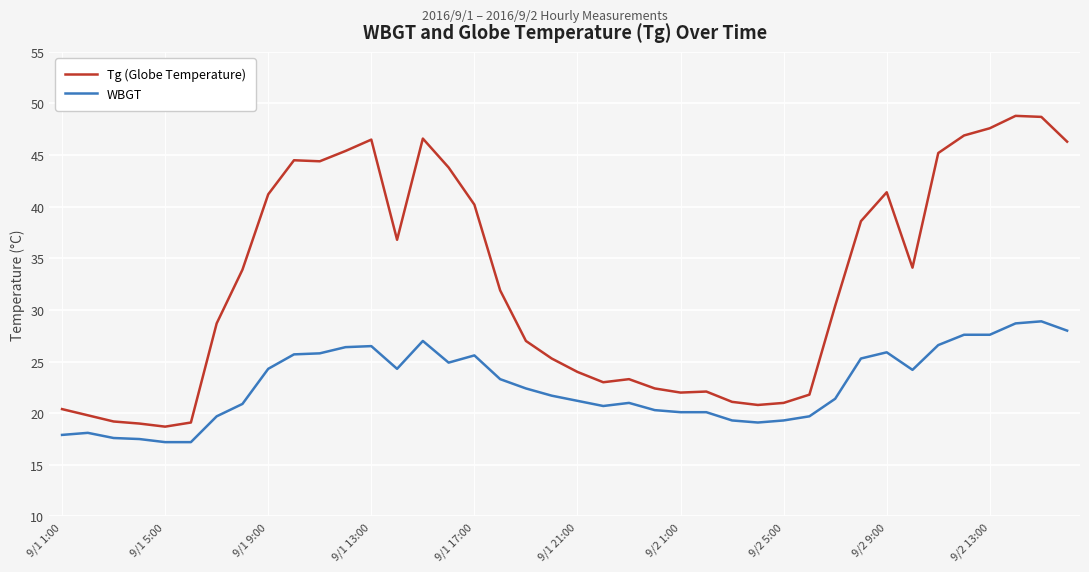

True or false: Tg (Globe Temperature) has more than 0 points higher than both neighbors.

True